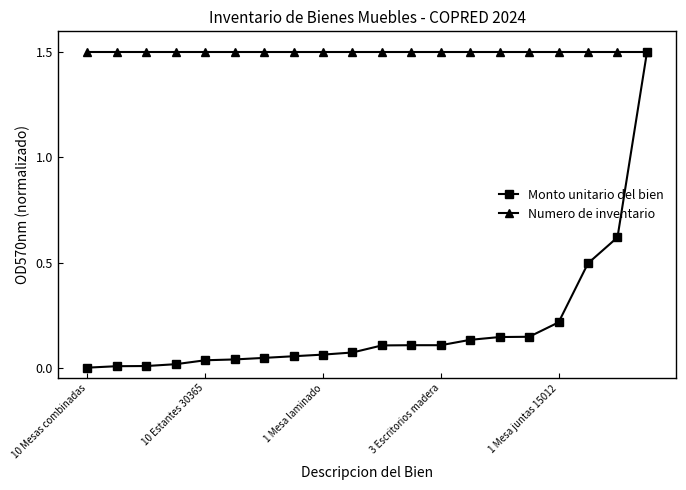

What are all the series names shown in the legend?

Monto unitario del bien, Numero de inventario